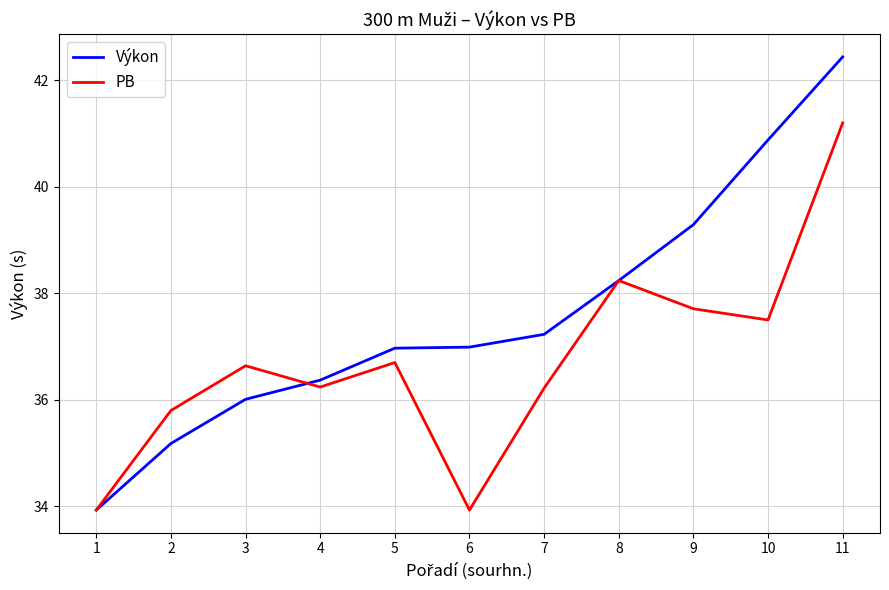

What is the difference between the maximum and minimum values in the Výkon series?

8.5